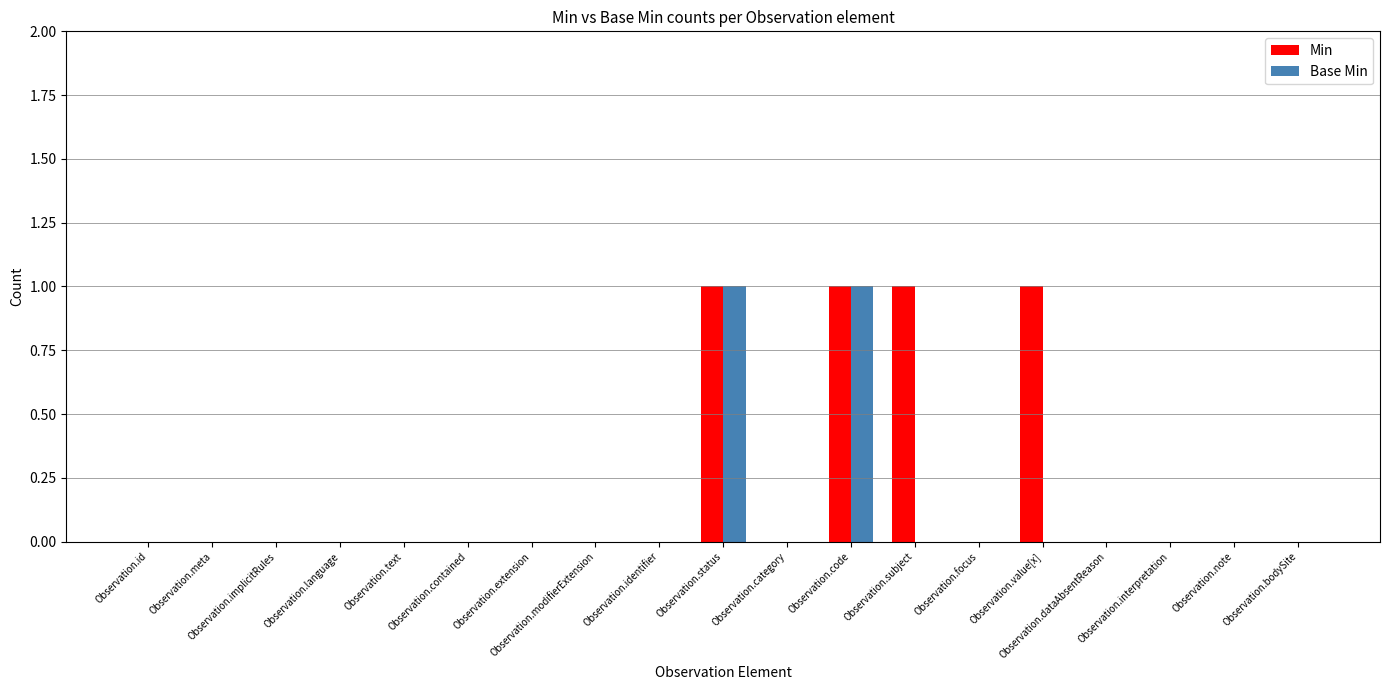

Between Observation.text and Observation.subject, which series saw the biggest shift?

Min